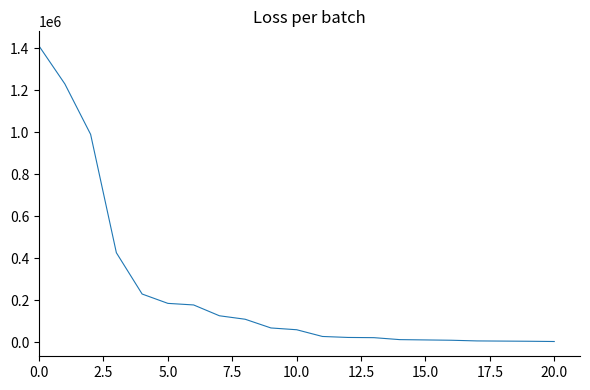

What is the maximum value shown in the chart?

1410000